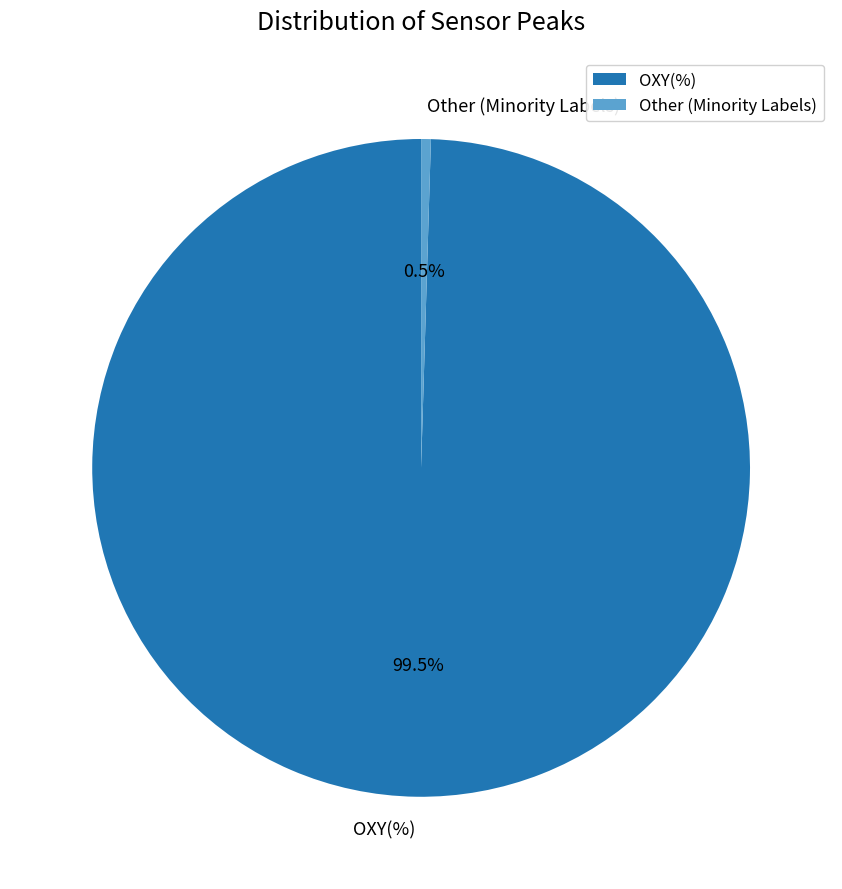

Do OXY(%) and Other (Minority Labels) together represent more than half of the pie?

Yes